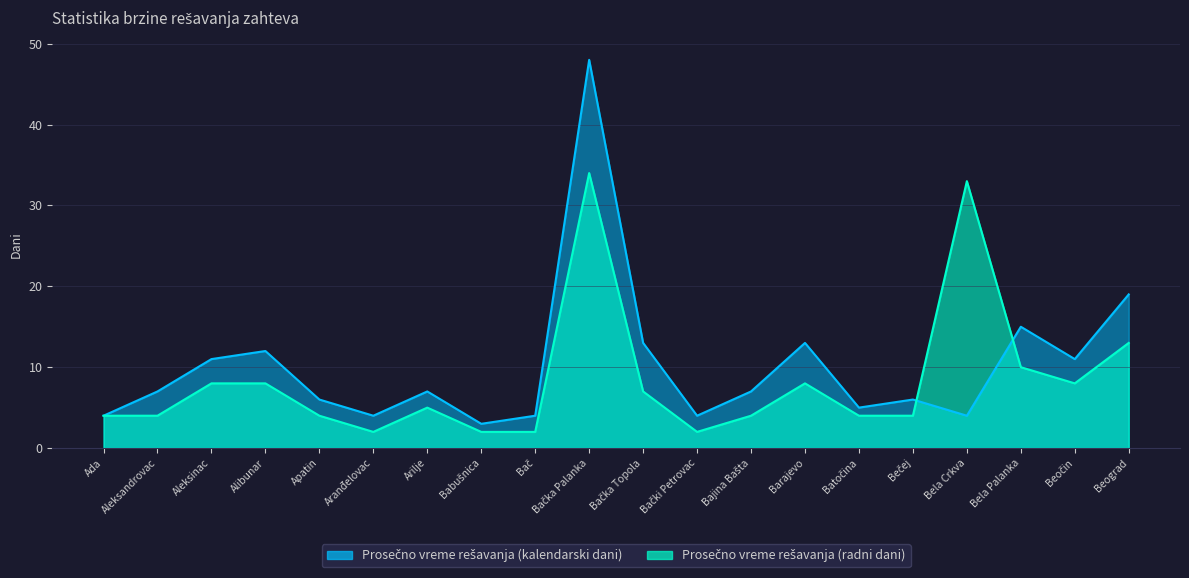

What is the minimum value shown in the chart?

2